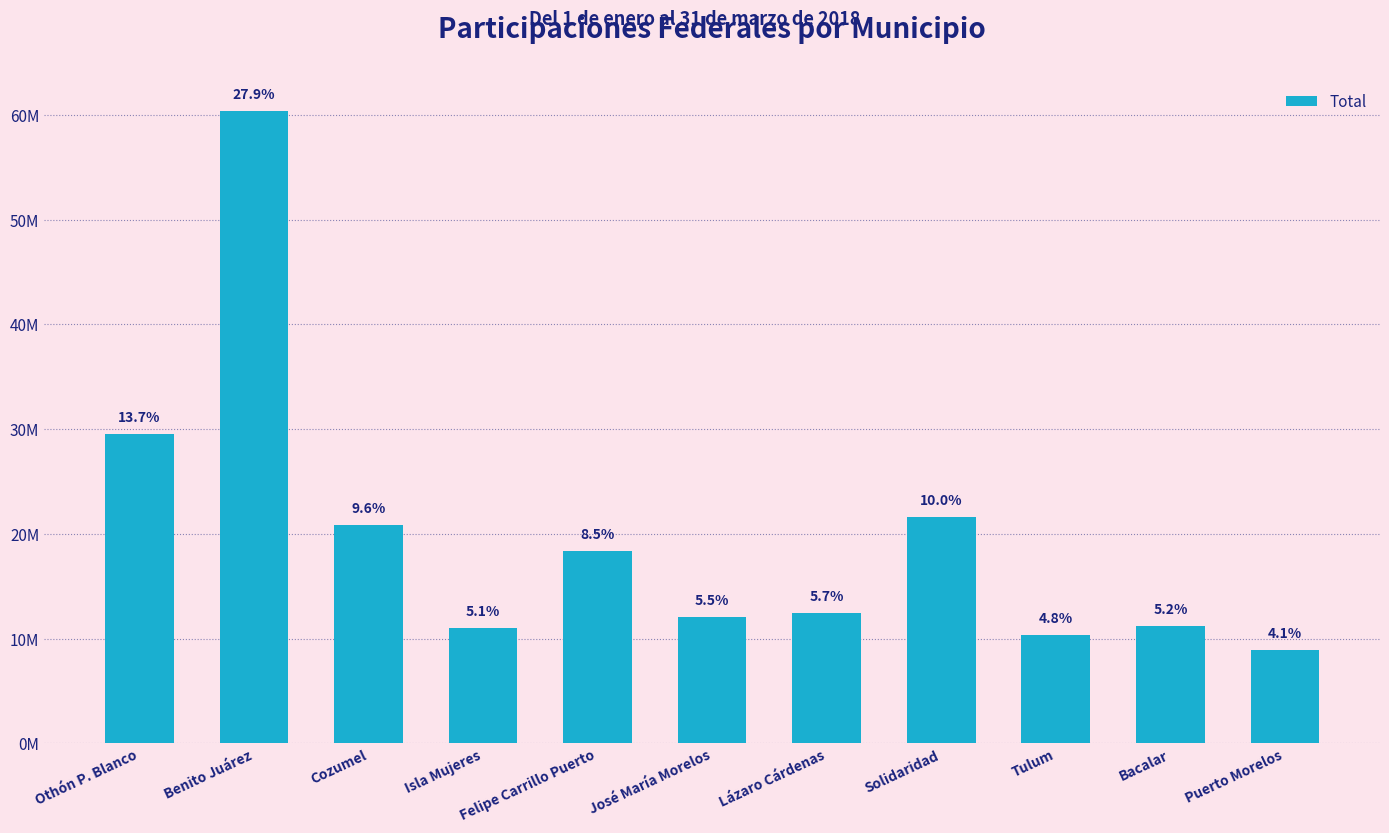

The value at Solidaridad is 21591335. True or false?

True